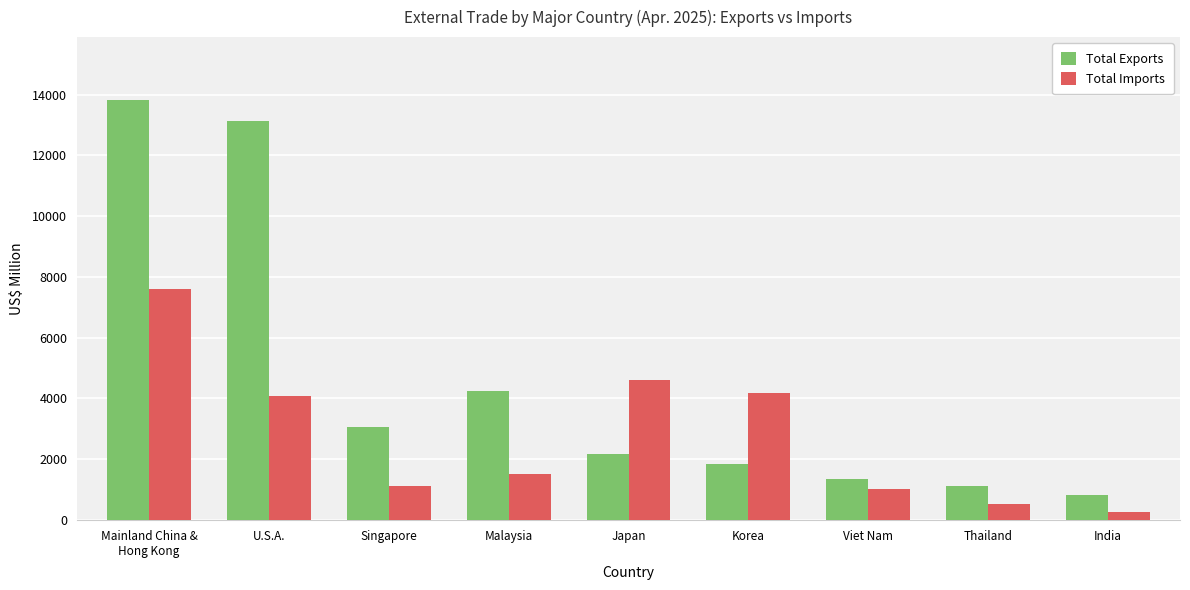

Are the bars grouped side by side (vs. stacked)?

Yes